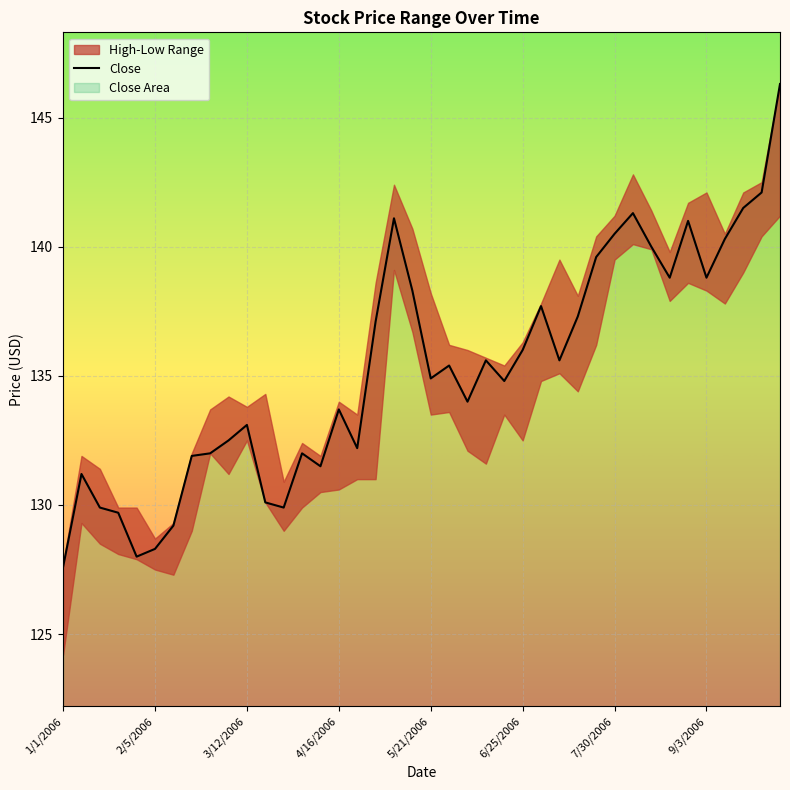

What is the highest value of the Close series?

146.3